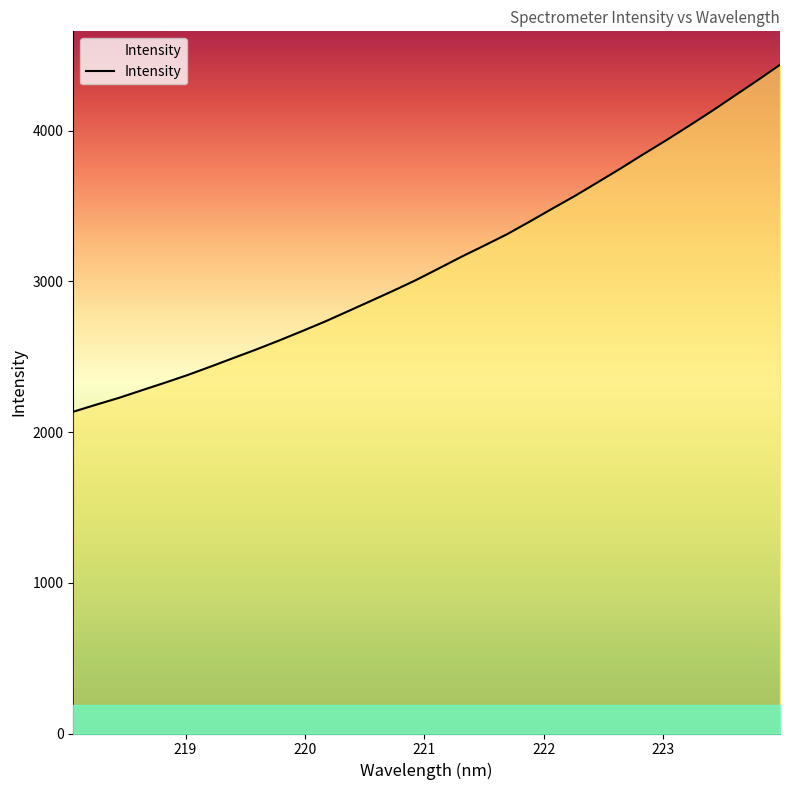

What is the greatest value displayed?

4436.9